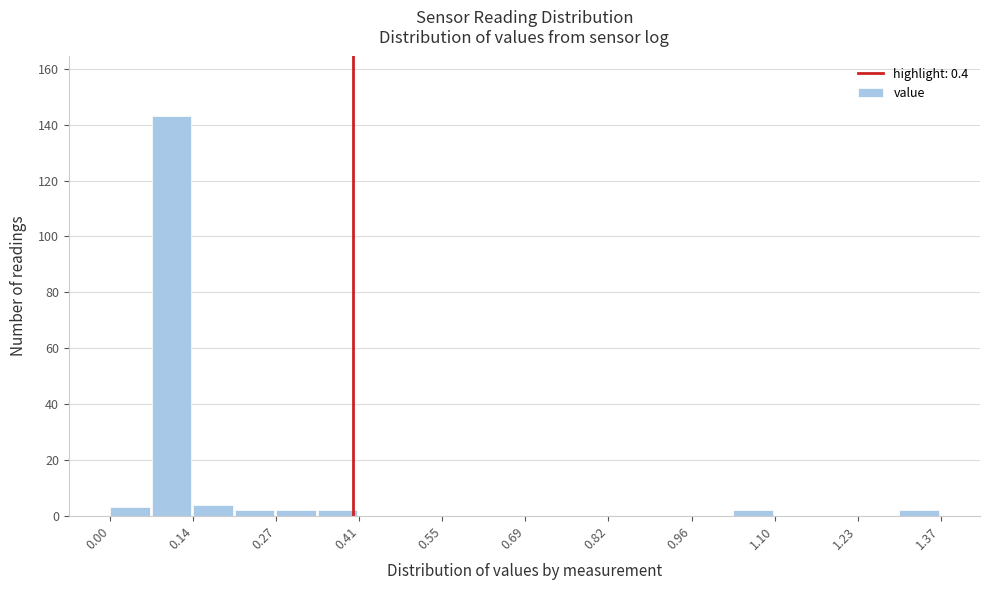

Read against the x-axis, roughly where is the centre of the tallest bar?

0.10